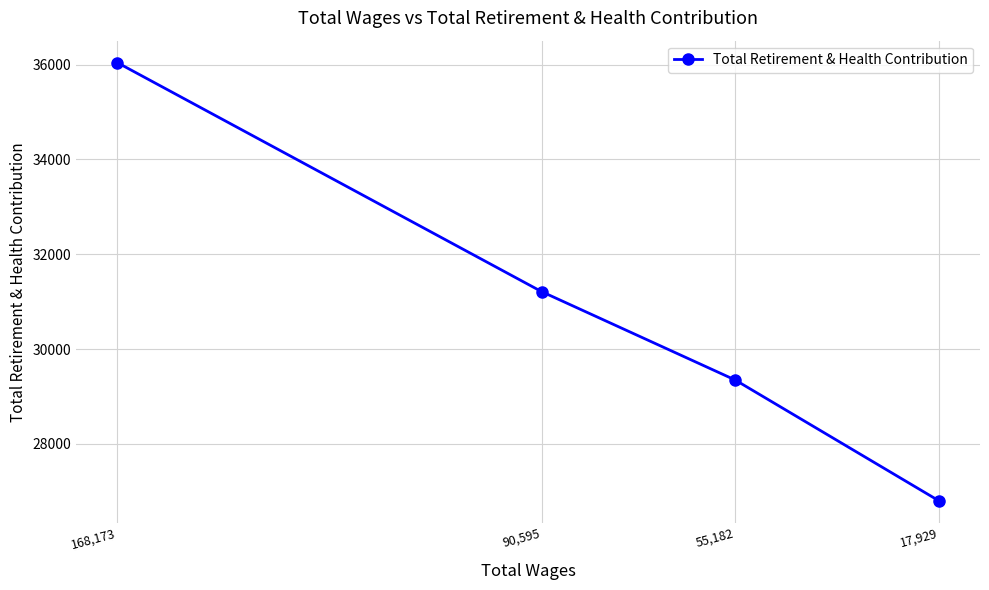

What is the label of the 3rd point from the right?

90,595